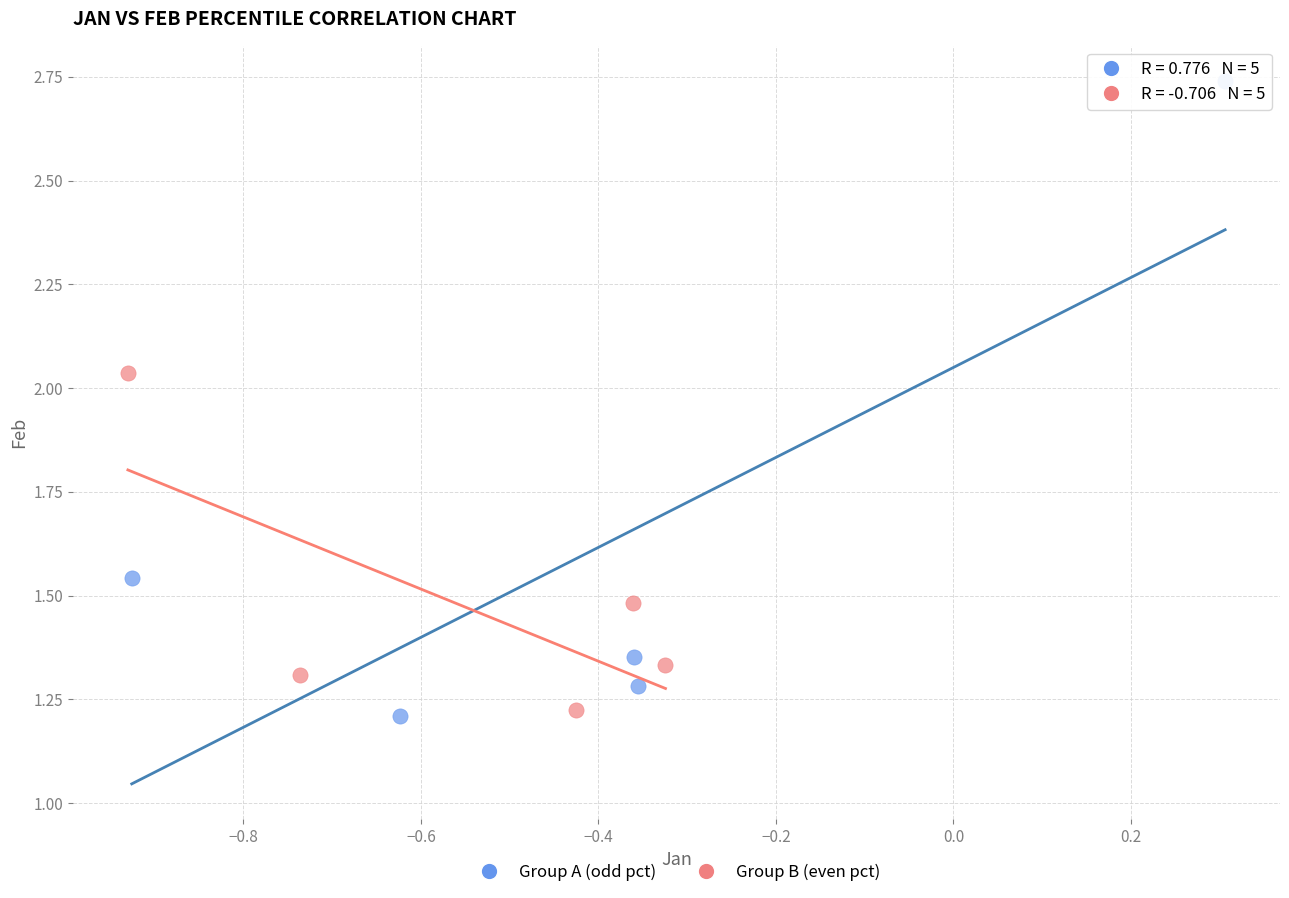

Which series has the widest spread of Y values?

Group A (odd pct)